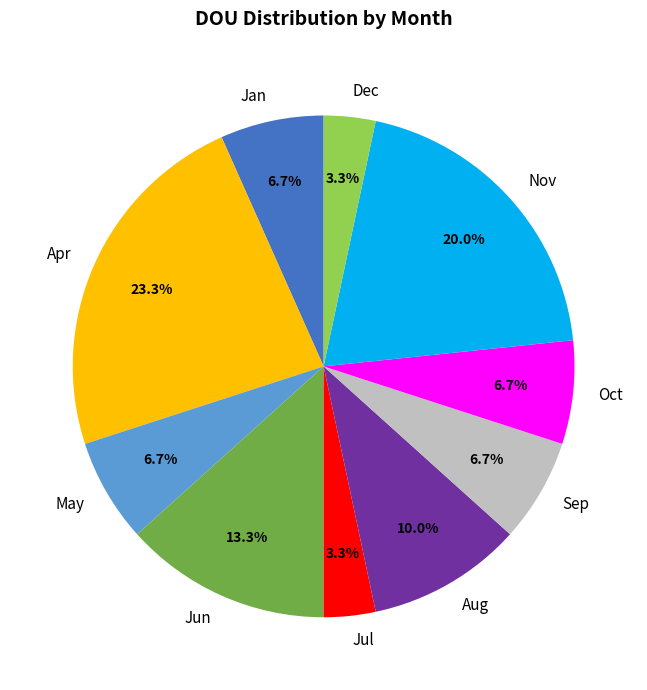

What is the largest slice in the pie chart?

Apr